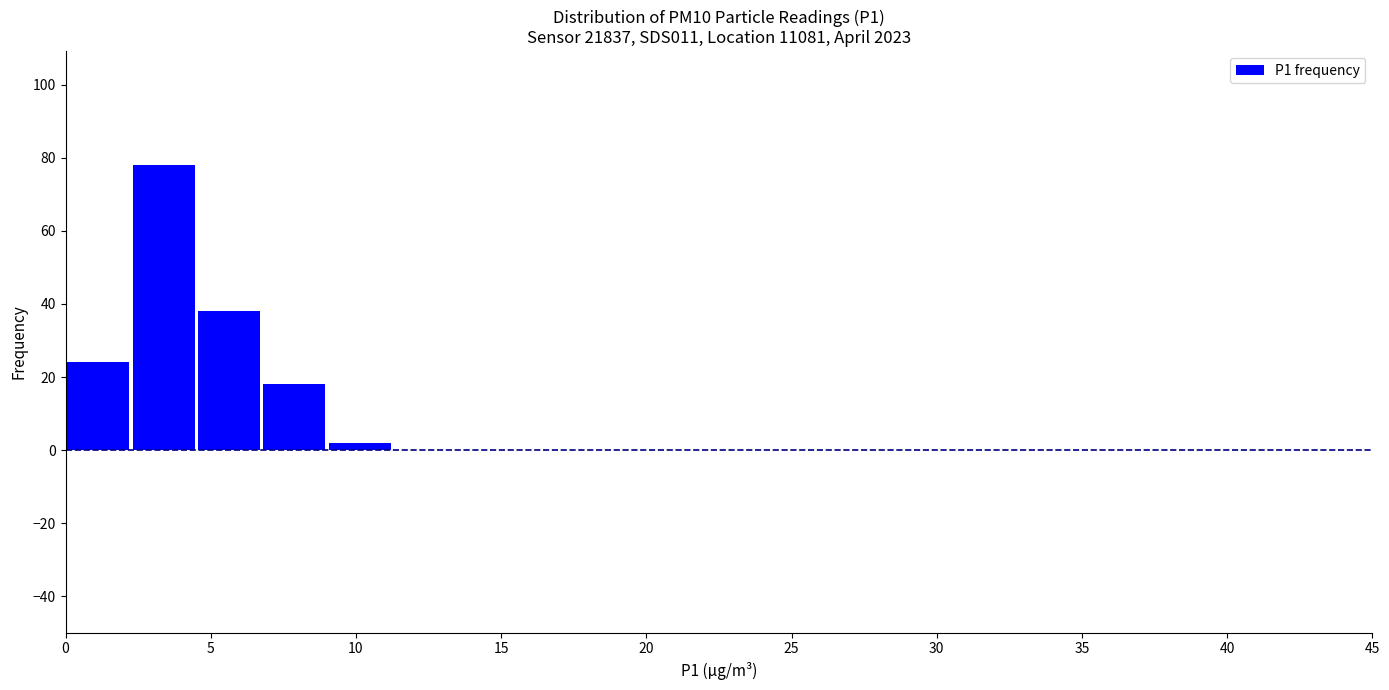

Reading left to right, list every bar in this chart as the range it spans on the x-axis followed by its height. Neither the bar edges nor the heights are printed on the chart, so give them approximately, as read against the axes.

0.00 to 2.25: 24
2.25 to 4.50: 78
4.50 to 6.75: 38
6.75 to 9.00: 18
9.00 to 11.25: 2
11.25 to 13.50: 0
13.50 to 15.75: 0
15.75 to 18.00: 0
18.00 to 20.25: 0
20.25 to 22.50: 0
22.50 to 24.75: 0
24.75 to 27.00: 0
27.00 to 29.25: 0
29.25 to 31.50: 0
31.50 to 33.75: 0
33.75 to 36.00: 0
36.00 to 38.25: 0
38.25 to 40.50: 0
40.50 to 42.75: 0
42.75 to 45.00: 0